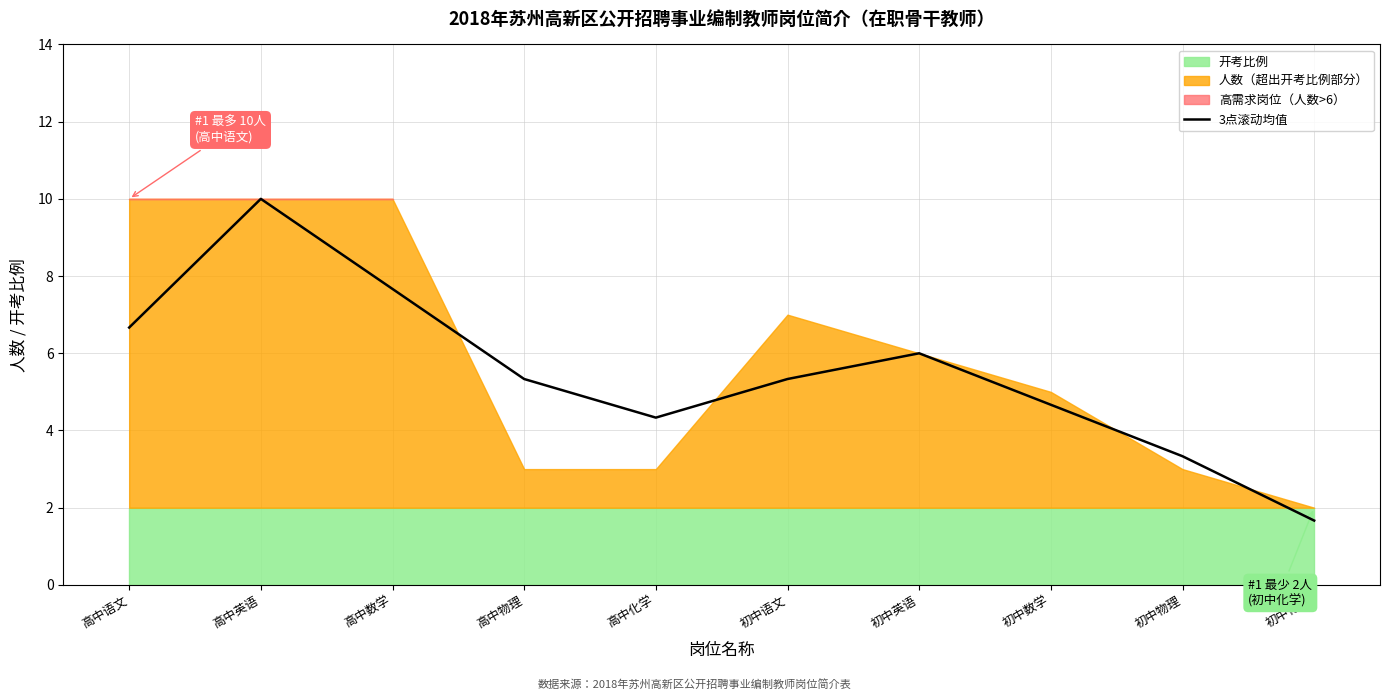

Reading left to right, extract all data points from this chart.

6.7	10.0	7.7	5.3	4.3	5.3	6.0	4.7	3.3	1.7